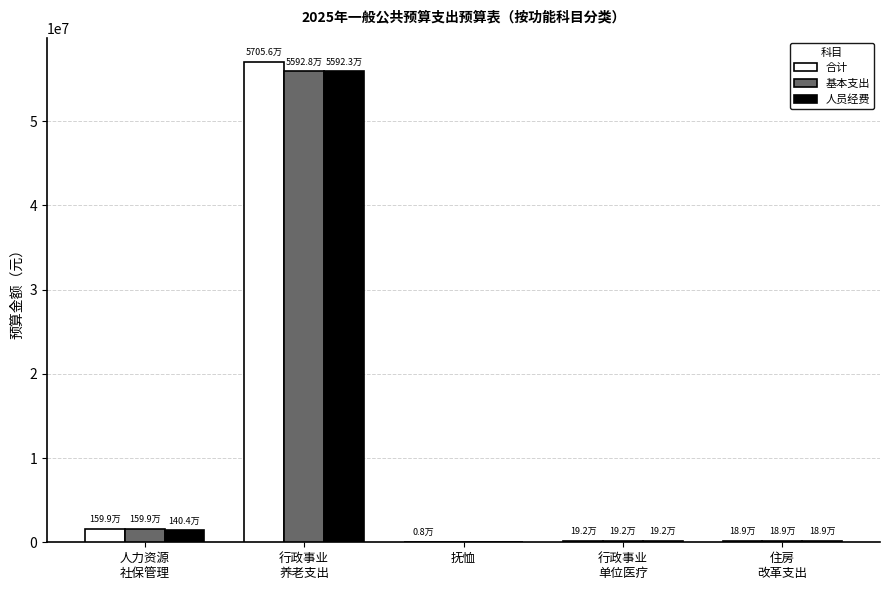

Does the chart contain stacked bars?

No